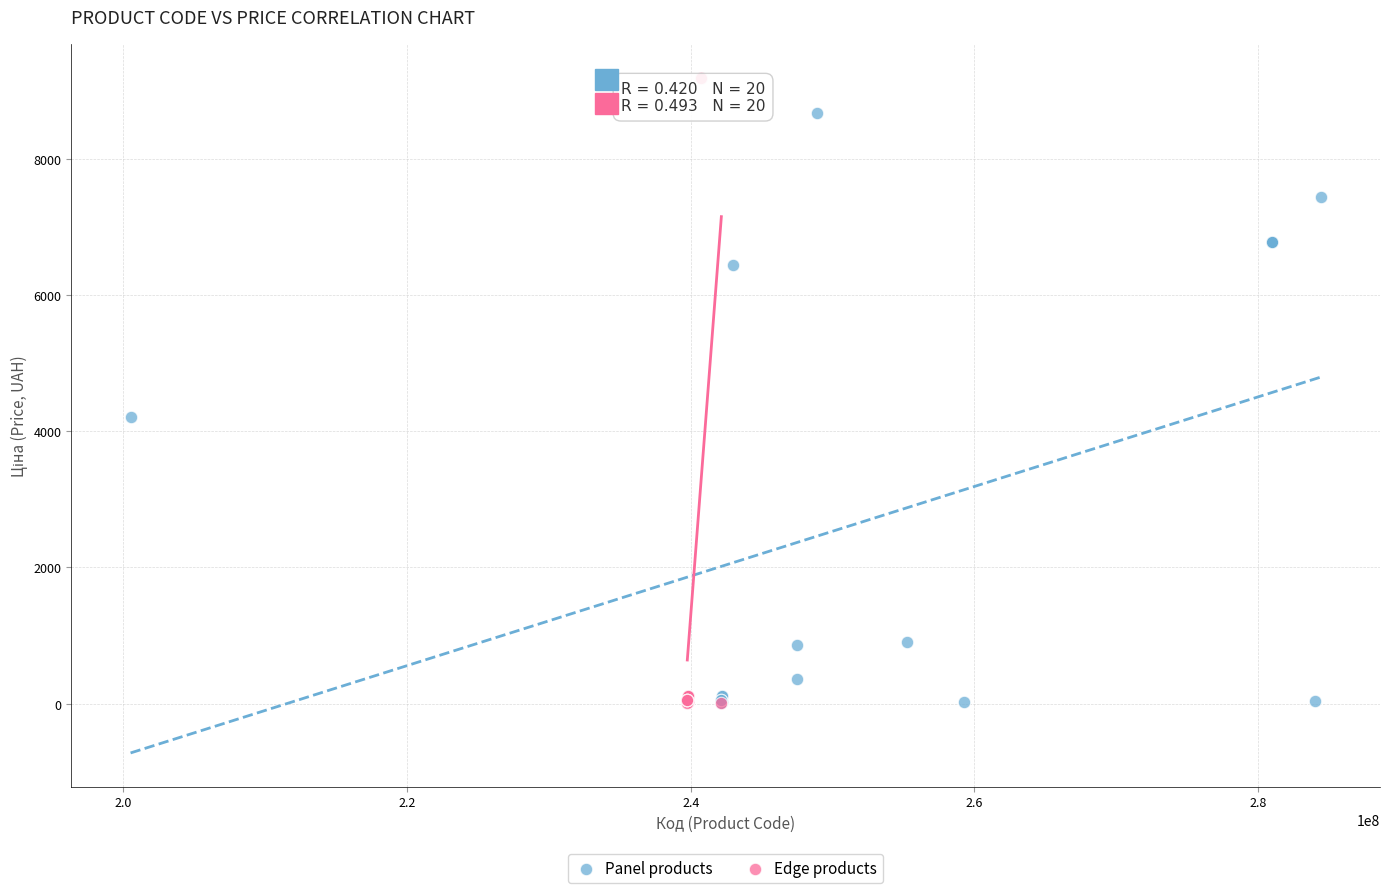

Which series reaches the maximum Y coordinate?

Edge products